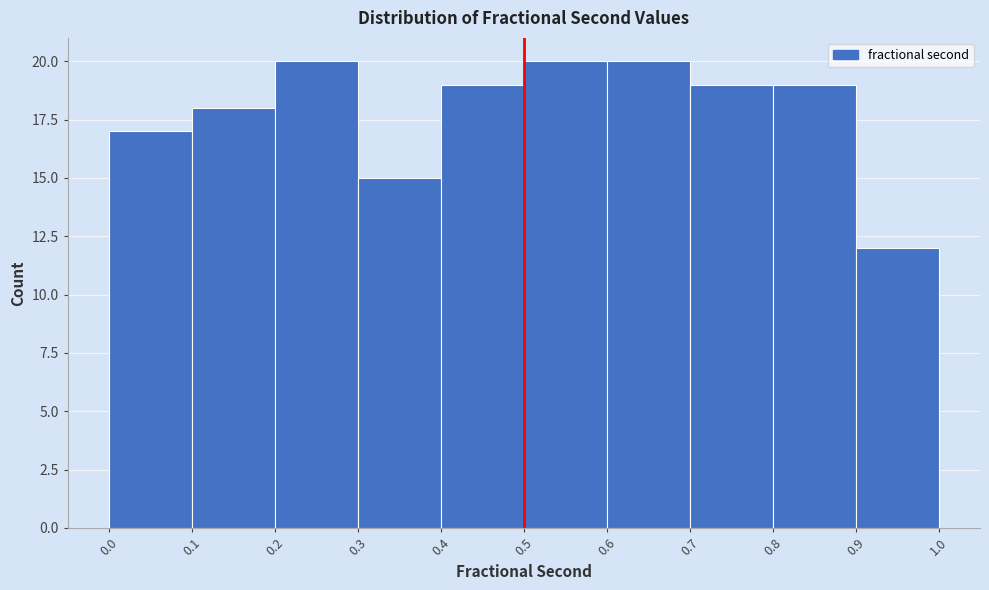

Reading left to right, transcribe this chart: for each bar, give the range it covers on the x-axis and its height. The values are not printed on the chart, so give them approximately, as read against the axis.

0.0 to 0.1: 17
0.1 to 0.2: 18
0.2 to 0.3: 20
0.3 to 0.4: 15
0.4 to 0.5: 19
0.5 to 0.6: 20
0.6 to 0.7: 20
0.7 to 0.8: 19
0.8 to 0.9: 19
0.9 to 1.0: 12